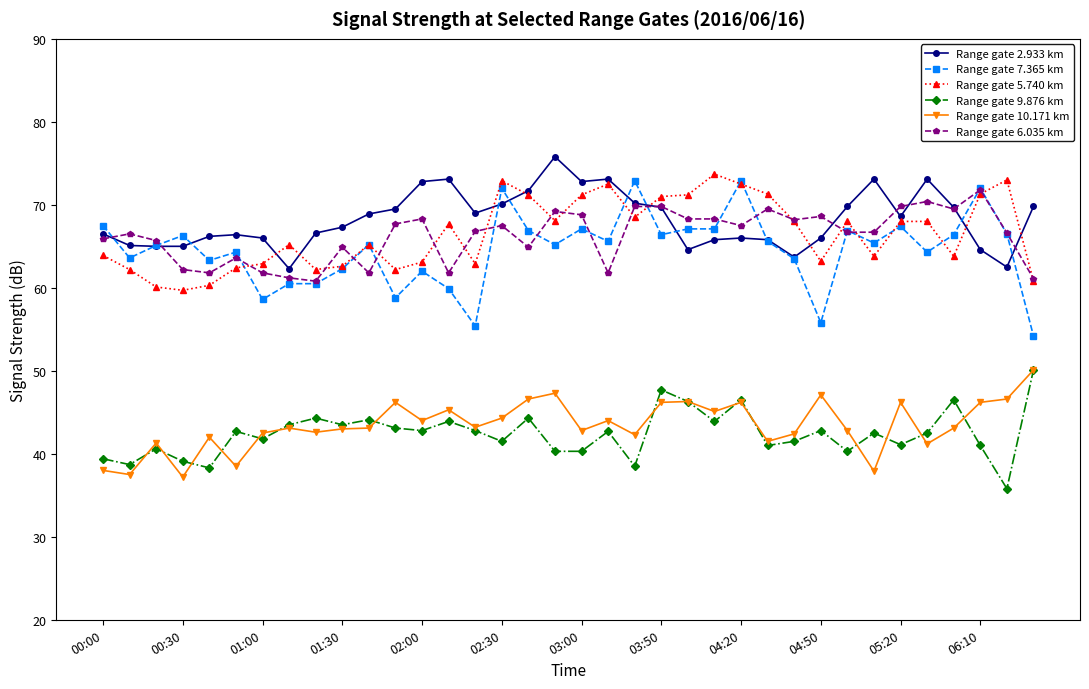

What is the value of the Range gate 6.035 km point at the 6th from the left?

63.6